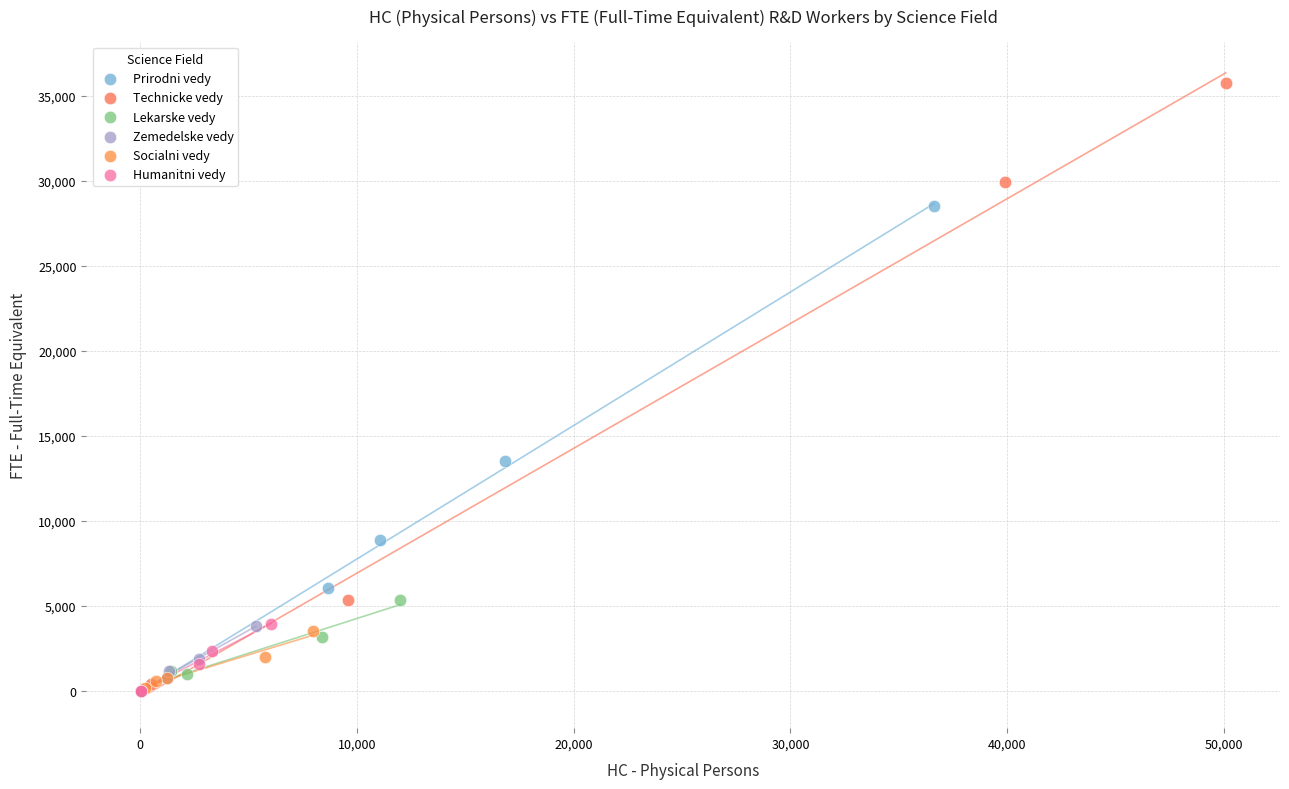

Which series has the largest Y range (max minus min)?

Technicke vedy